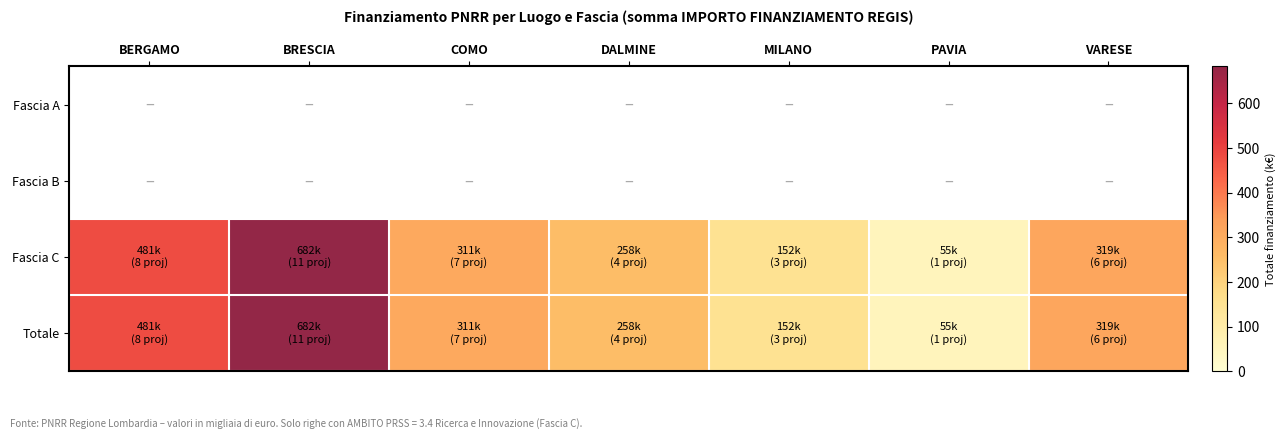

What is the difference between the second highest and second lowest values in the Totale series?

328.5